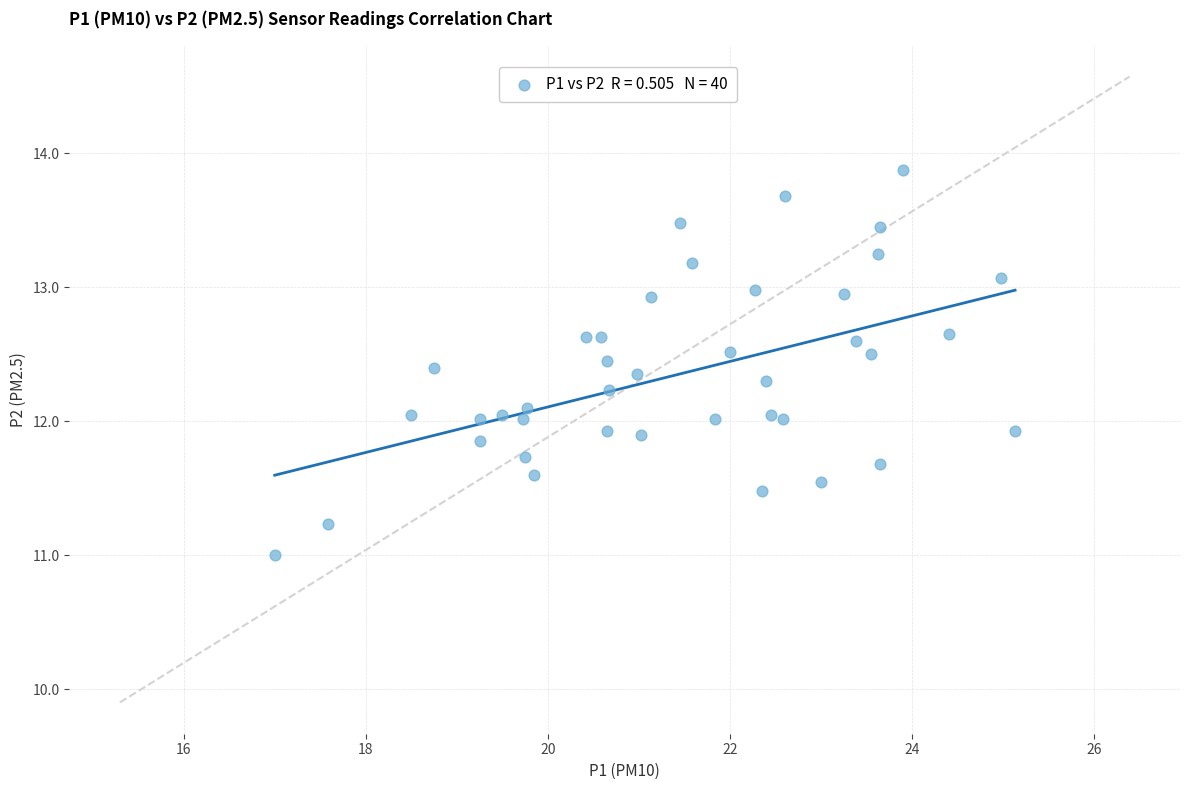

What is the range of Y values (max minus min)?

2.9